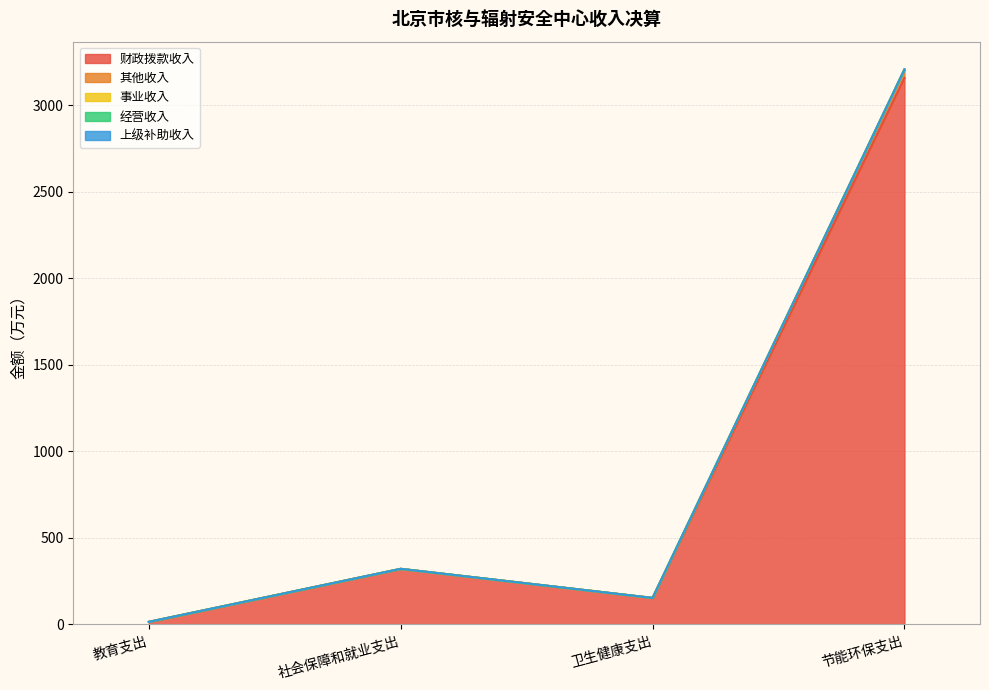

What is the label of the 2nd point from the left?

社会保障和就业支出